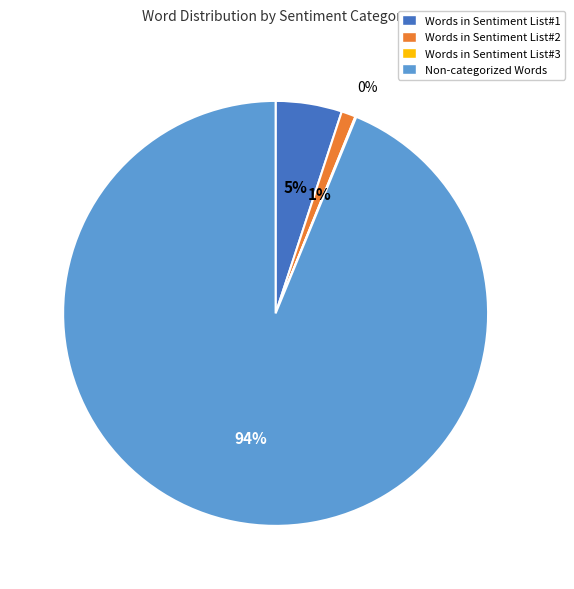

Do Words in Sentiment List#2 and Non-categorized Words together represent more than half of the pie?

Yes